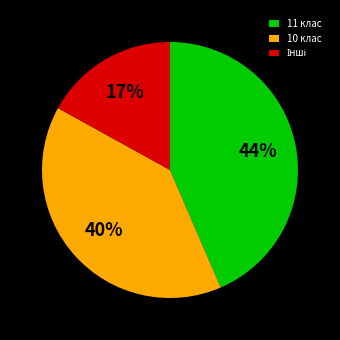

Is there a majority slice in this chart?

No